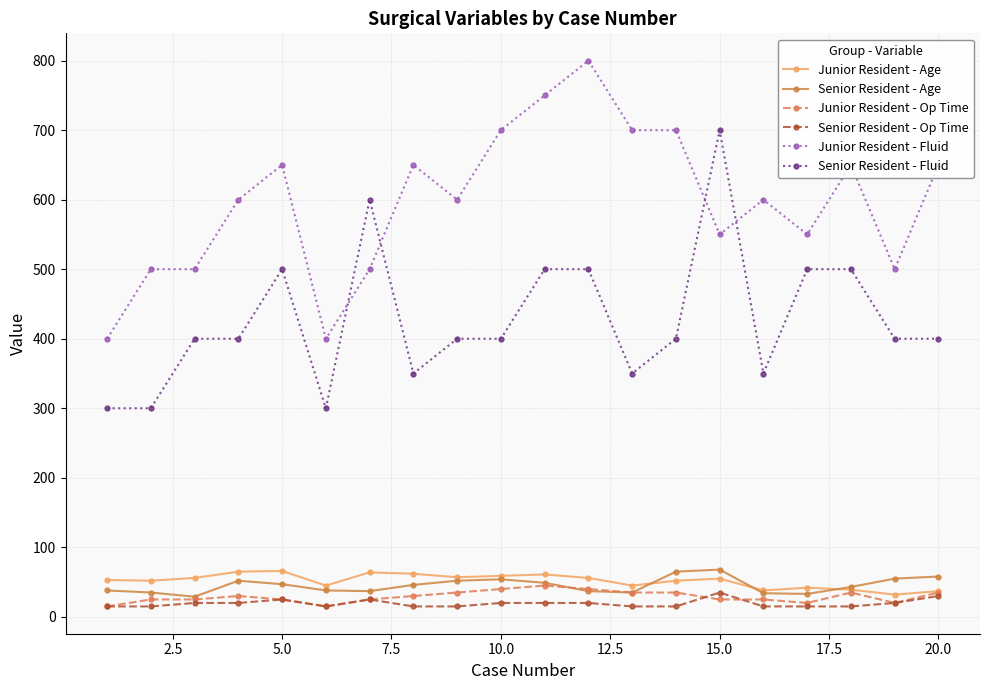

True or false: Junior Resident - Fluid and Junior Resident - Op Time intersect in this chart.

False